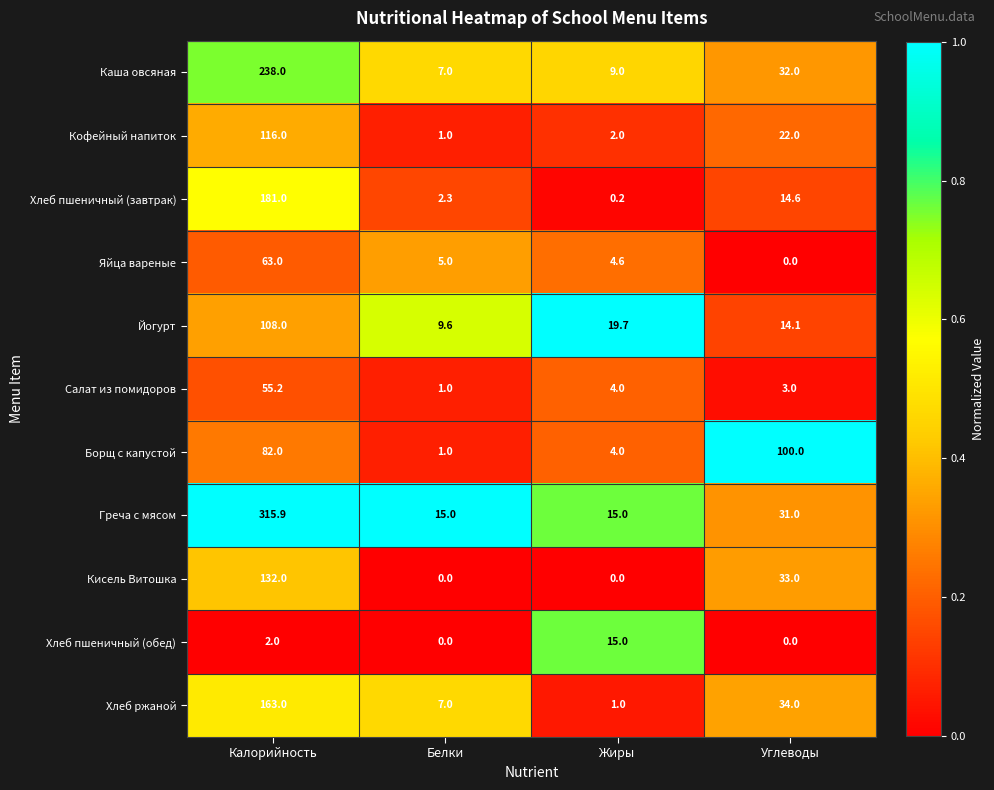

What is the sum of the Кофейный напиток values at Углеводы and Белки?

23.0